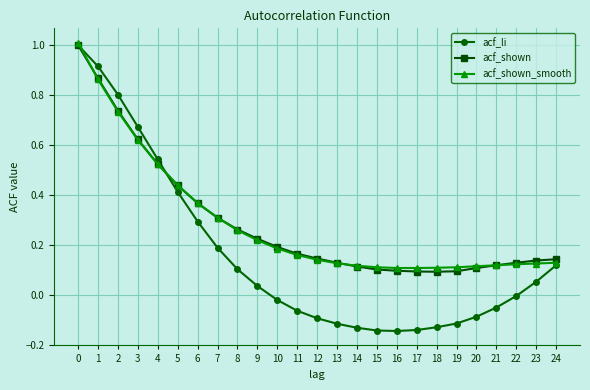

What is the total value across all series at 2?

2.3